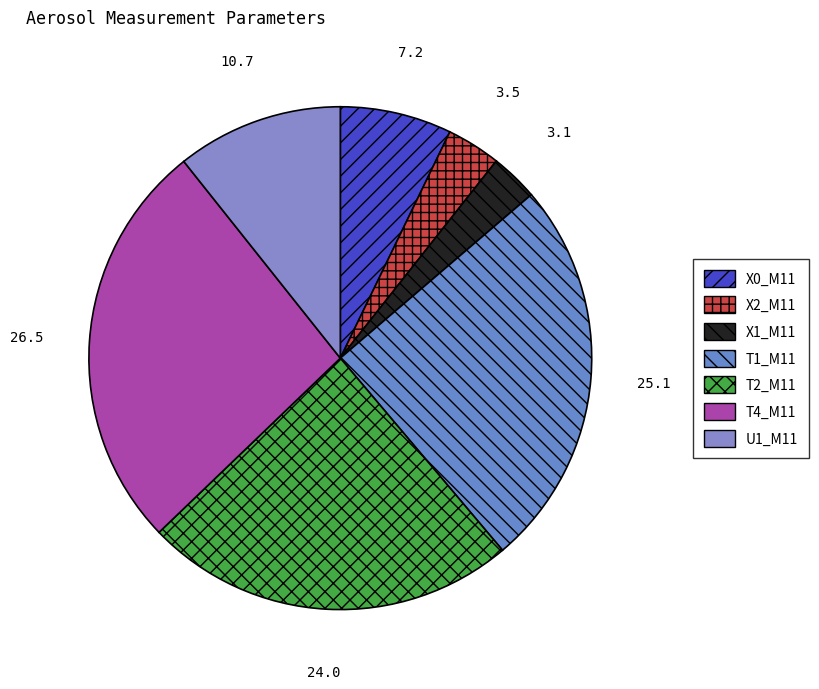

What percentage is NOT represented by U1_M11?

89.3%